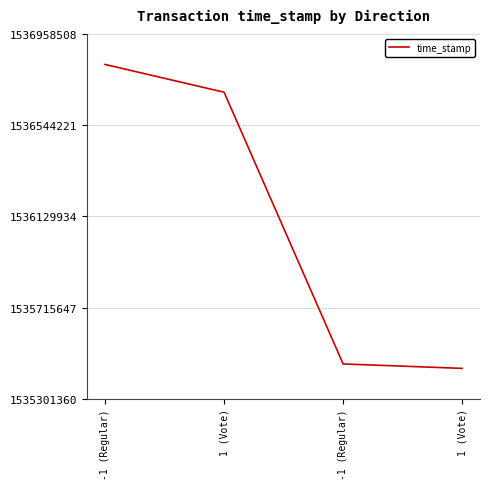

What is the greatest value displayed?

1536820413